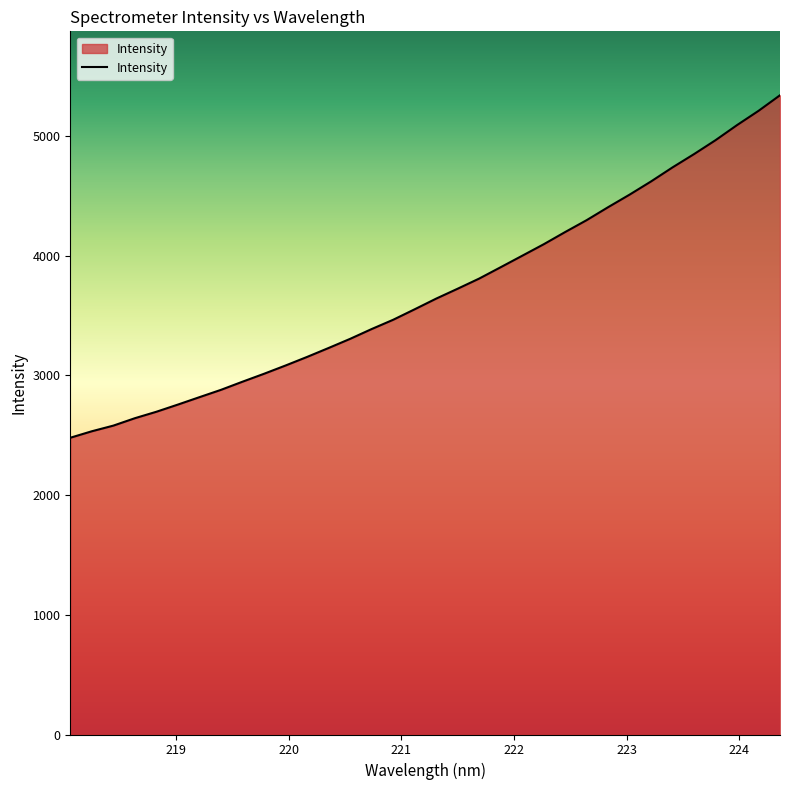

Reading left to right, what are all the values shown in this chart?

2479.8	2534.0	2581.2	2643.1	2697.1	2757.1	2819.0	2880.2	2948.3	3014.4	3083.5	3155.2	3229.9	3306.2	3388.1	3465.5	3553.2	3642.3	3725.2	3809.8	3904.8	4000.4	4096.5	4198.8	4298.1	4406.6	4511.6	4622.1	4739.5	4850.3	4966.6	5092.5	5211.5	5341.8